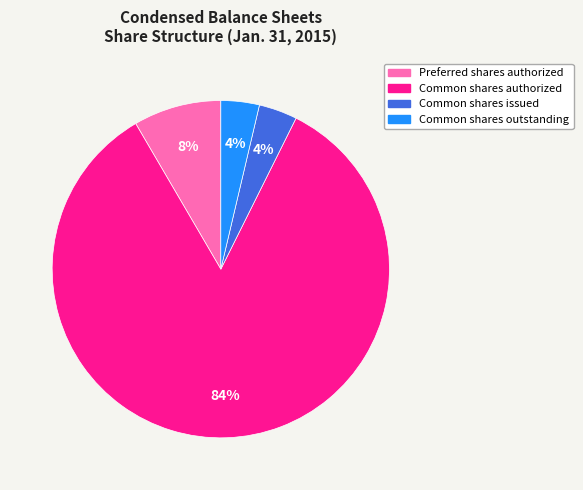

Do Preferred shares authorized and Common shares outstanding together represent more than half of the pie?

No